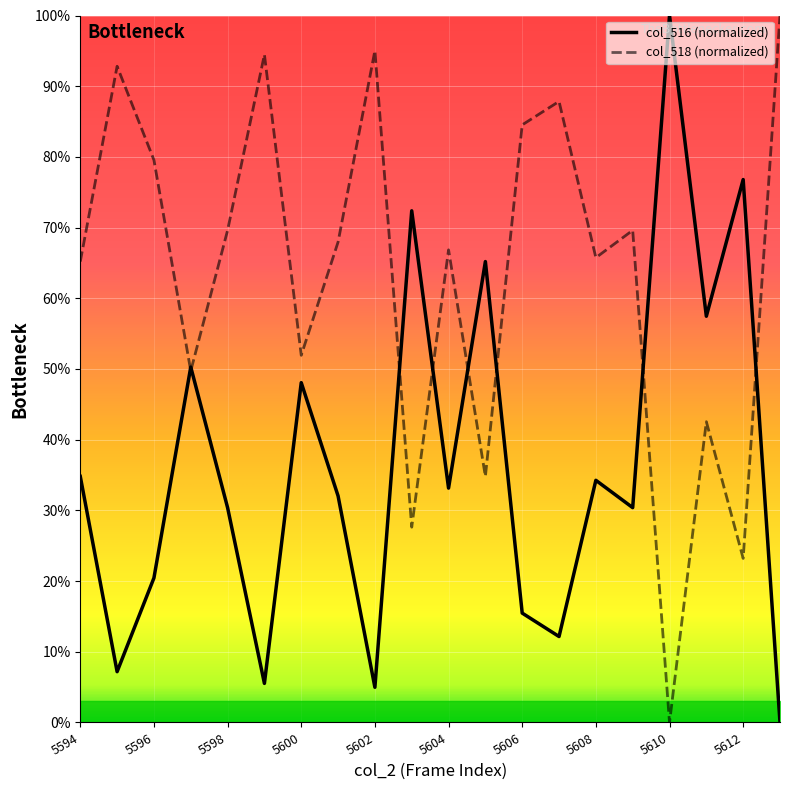

Reading left to right, list all the values displayed in this chart.

col_516: 5594=34.8	5595=7.2	5596=20.4	5597=50.3	5598=30.4	5599=5.5	5600=48.1	5601=32.0	5602=5.0	5603=72.4	5604=33.1	5605=65.2	5606=15.5	5607=12.2	5608=34.3	5609=30.4	5610=100.0	5611=57.5	5612=76.8	5613=0.0
col_518: 5594=65.2	5595=92.8	5596=79.6	5597=49.7	5598=69.6	5599=94.5	5600=51.9	5601=68.0	5602=95.0	5603=27.6	5604=66.9	5605=34.8	5606=84.5	5607=87.8	5608=65.7	5609=69.6	5610=0.0	5611=42.5	5612=23.2	5613=100.0